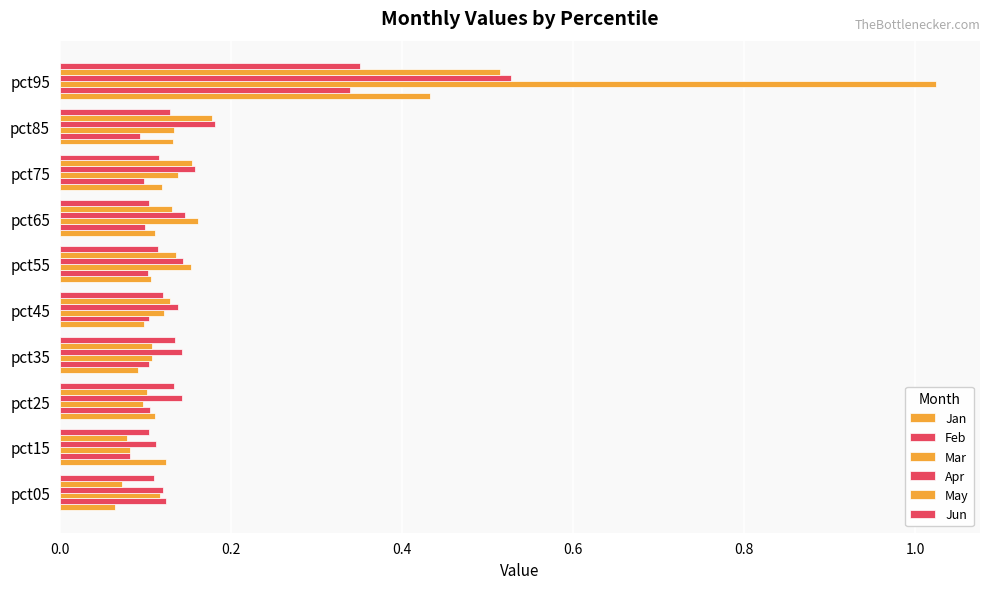

How many categories are shown in the chart?

10